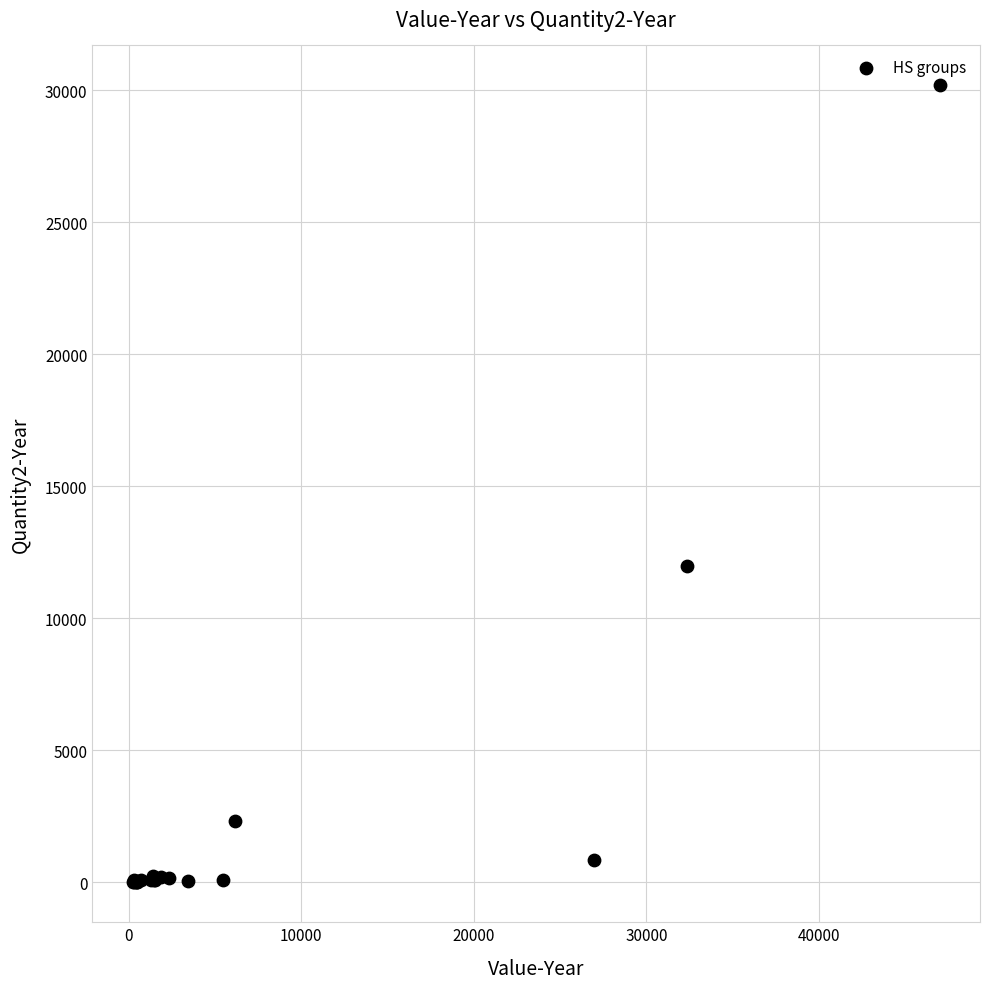

What Y value in the scatter plot is closest to 15098?

11996